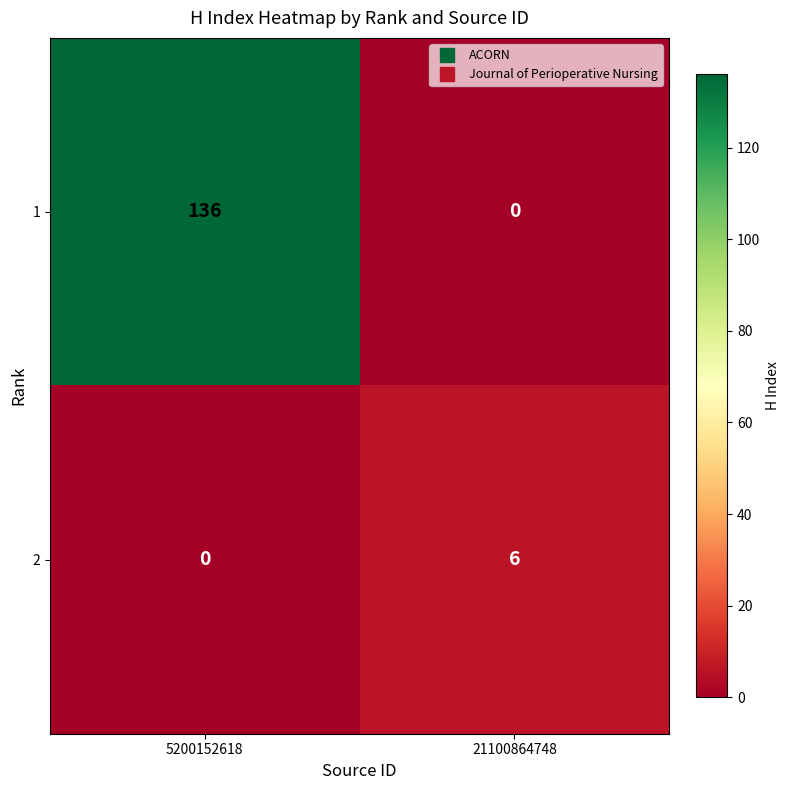

Which category has the highest value in the 2 series?

21100864748